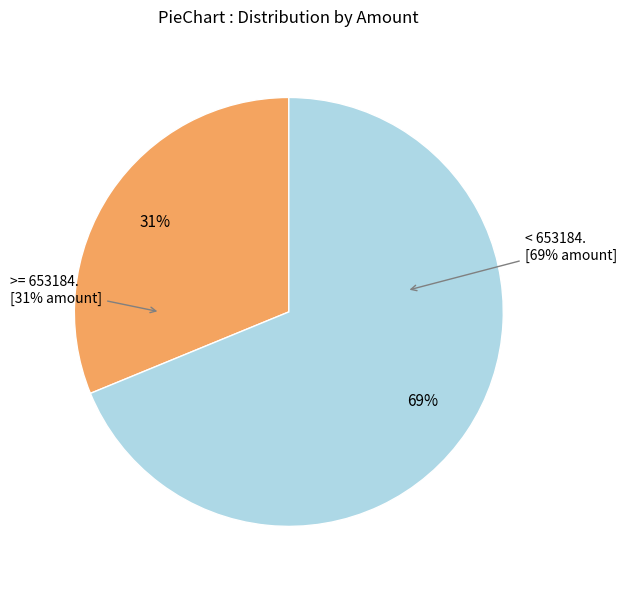

Count the number of slices in the pie.

2